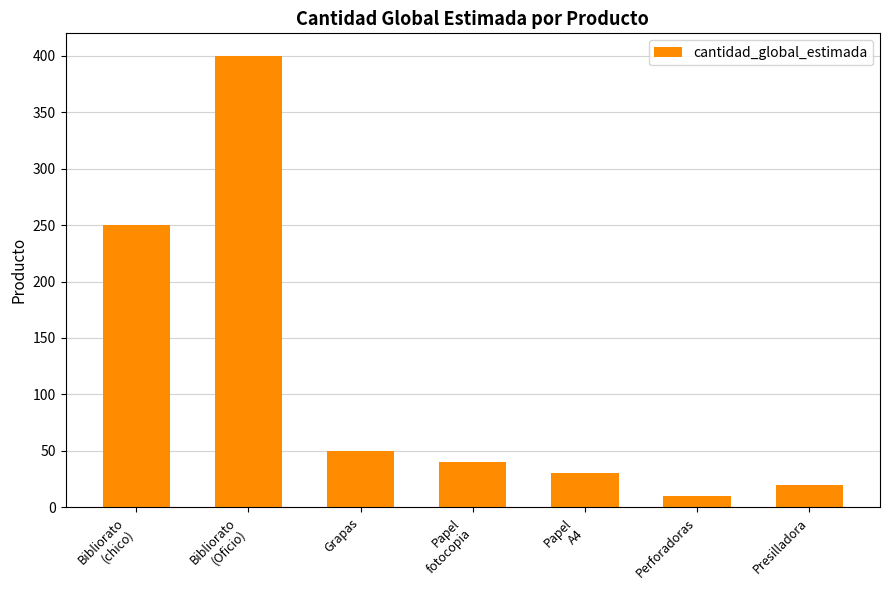

What is the label of the 6th bar from the left?

Perforadoras